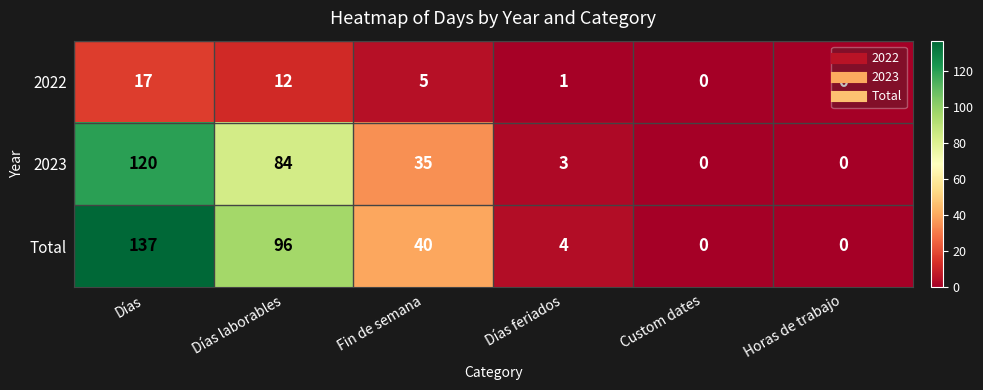

What is the spread (max minus min) of values at Días?

120